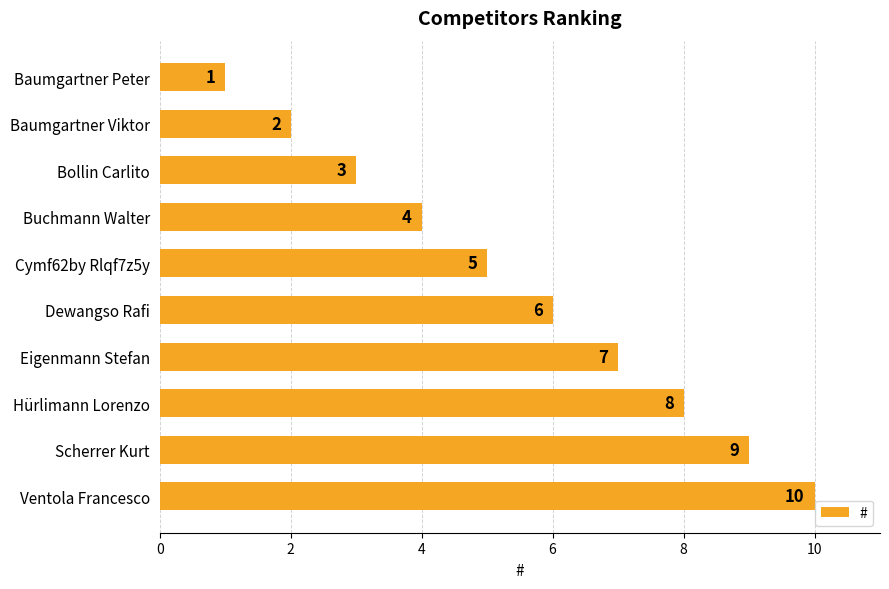

List the labels in order of value, smallest first.

Baumgartner Peter, Baumgartner Viktor, Bollin Carlito, Buchmann Walter, Cymf62by Rlqf7z5y, Dewangso Rafi, Eigenmann Stefan, Hürlimann Lorenzo, Scherrer Kurt, Ventola Francesco